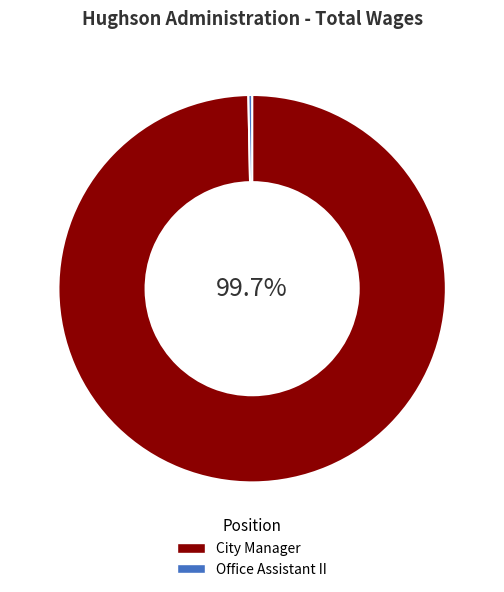

To the nearest percent, what is the difference between the City Manager and Office Assistant II slice percentages?

99%